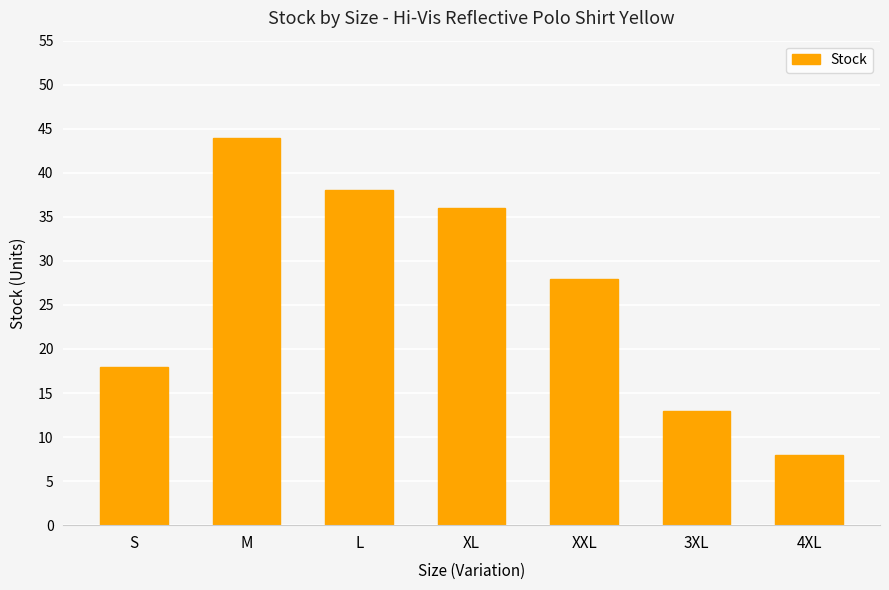

How many series are shown in this chart?

1